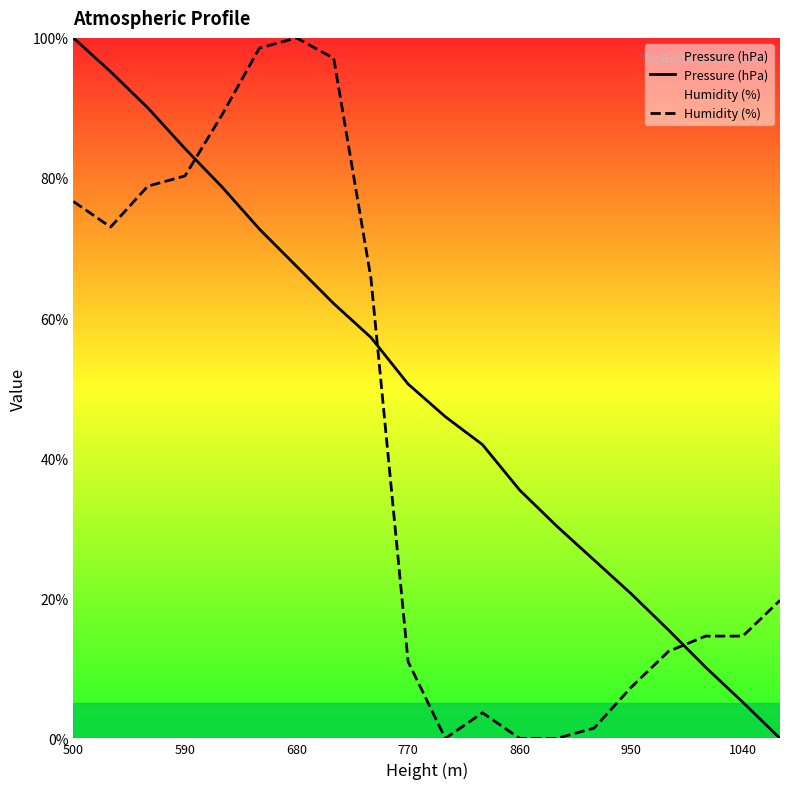

What is the average value of the Humidity (%) series?

42.2